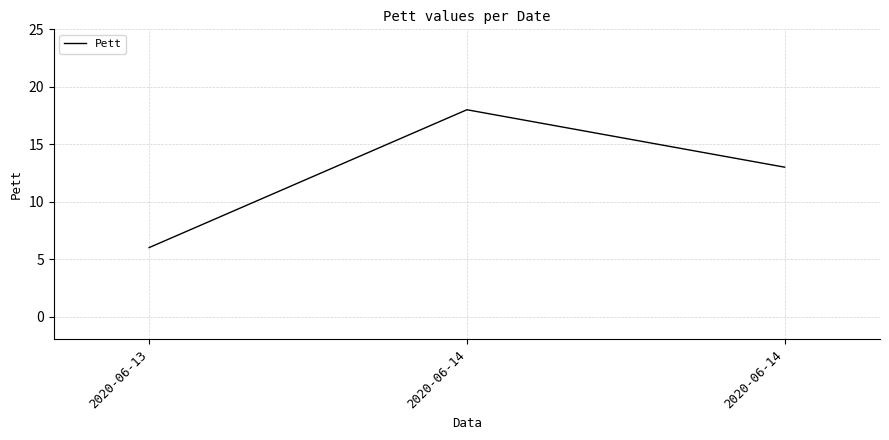

Rank the categories by value from highest to lowest.

2020-06-14, 2020-06-14, 2020-06-13